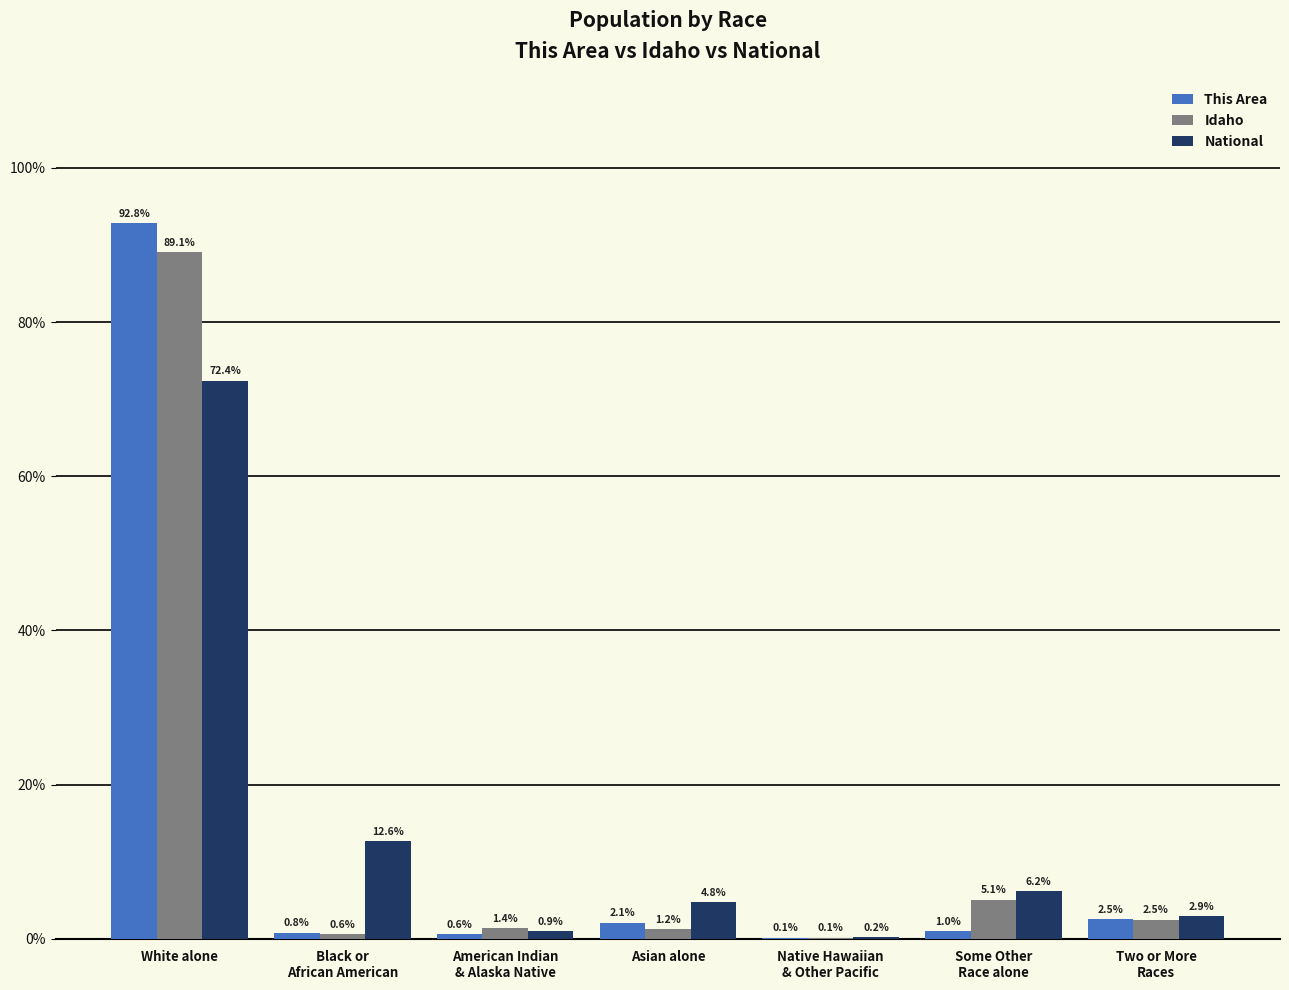

At which label does National reach its peak?

White alone